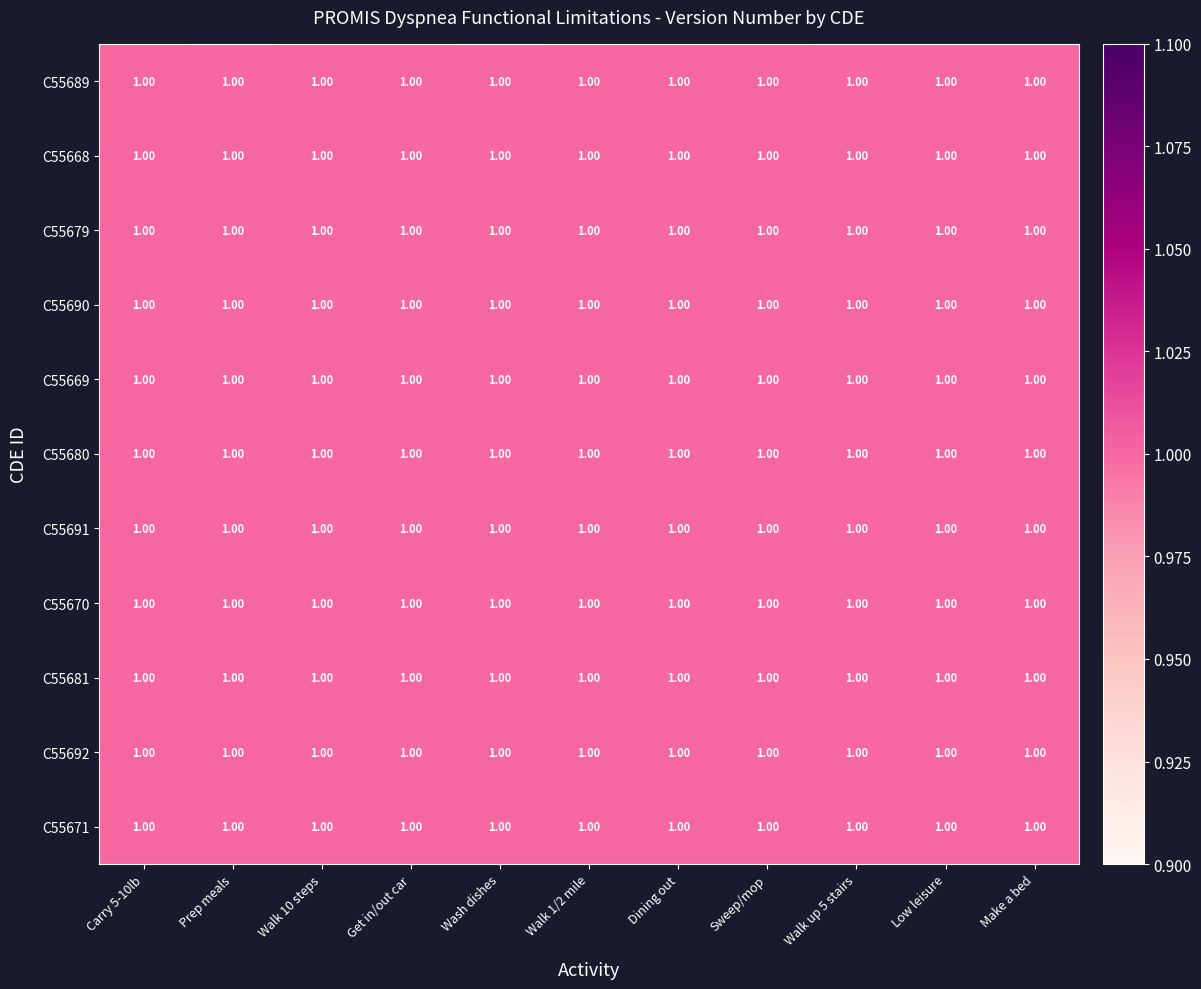

The value of C55689 at Get in/out car is 1.0. True or false?

True